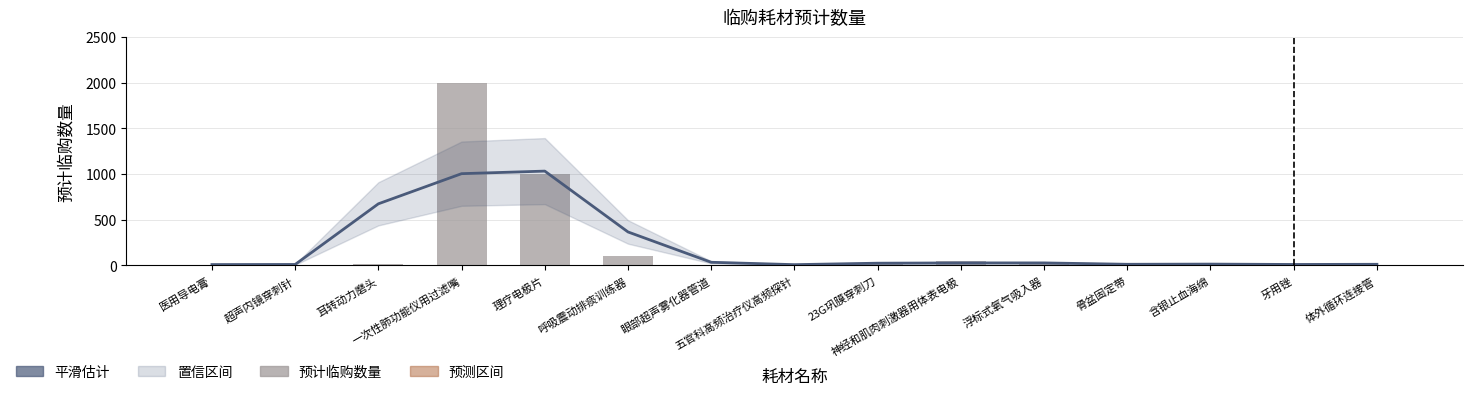

Reading left to right, list all the values displayed in this chart.

10	10	15	2000	1000	100	2	5	20	50	15	20	5	20	10